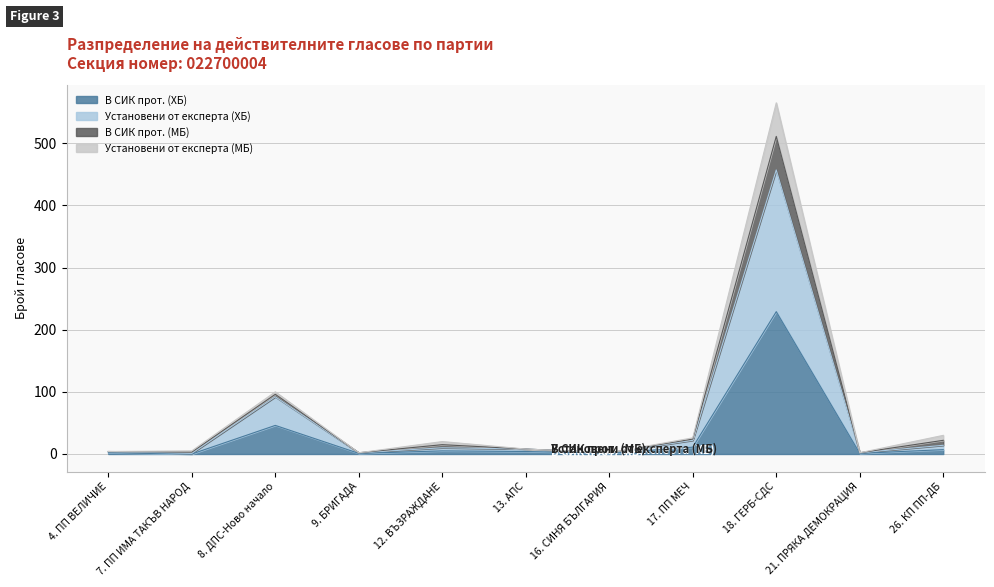

What are all the series names shown in the legend?

В СИК прот. (ХБ), Установени от експерта (ХБ), В СИК прот. (МБ), Установени от експерта (МБ)